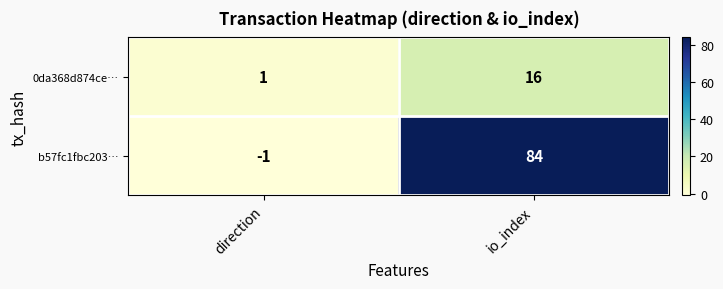

What is the difference between the maximum and minimum values in the b57fc1fbc203… series?

85